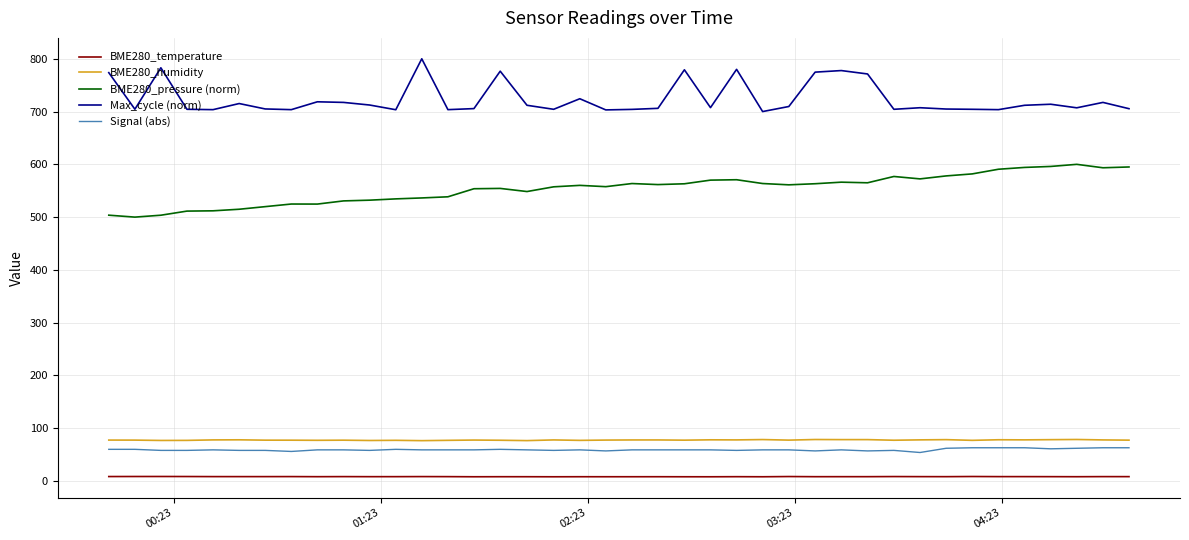

In BME280_humidity, how many points are lower than both neighbors (excluding endpoints)?

13